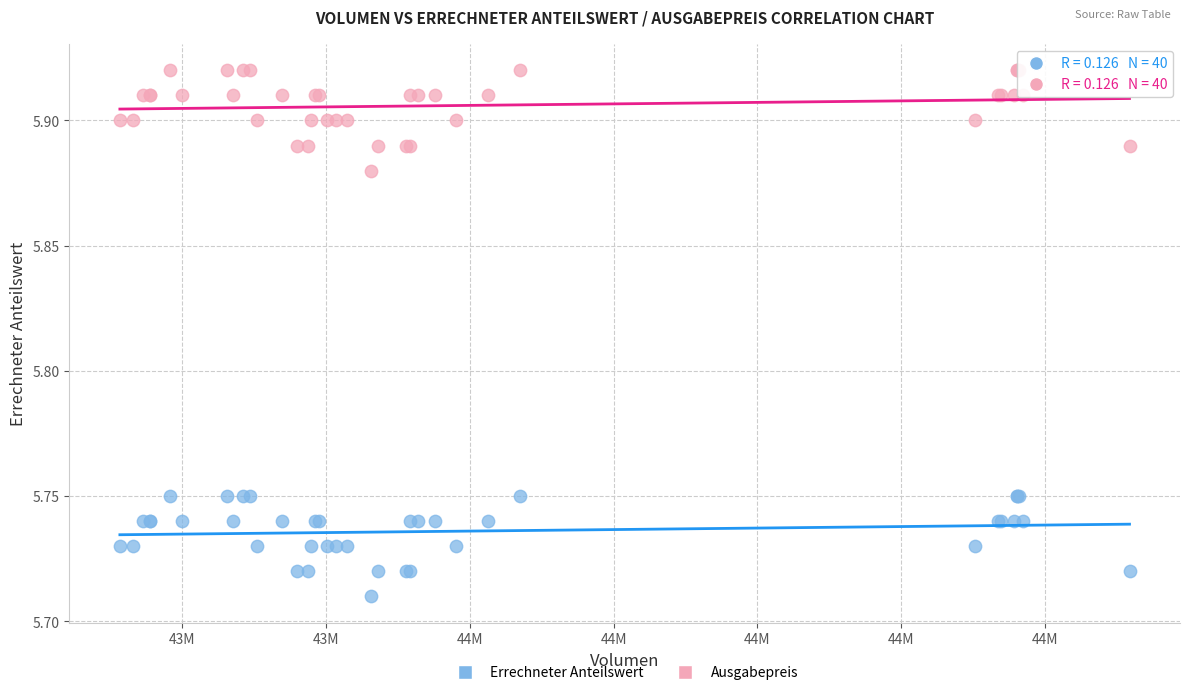

Which series contains the lowest Y value?

Errechneter Anteilswert